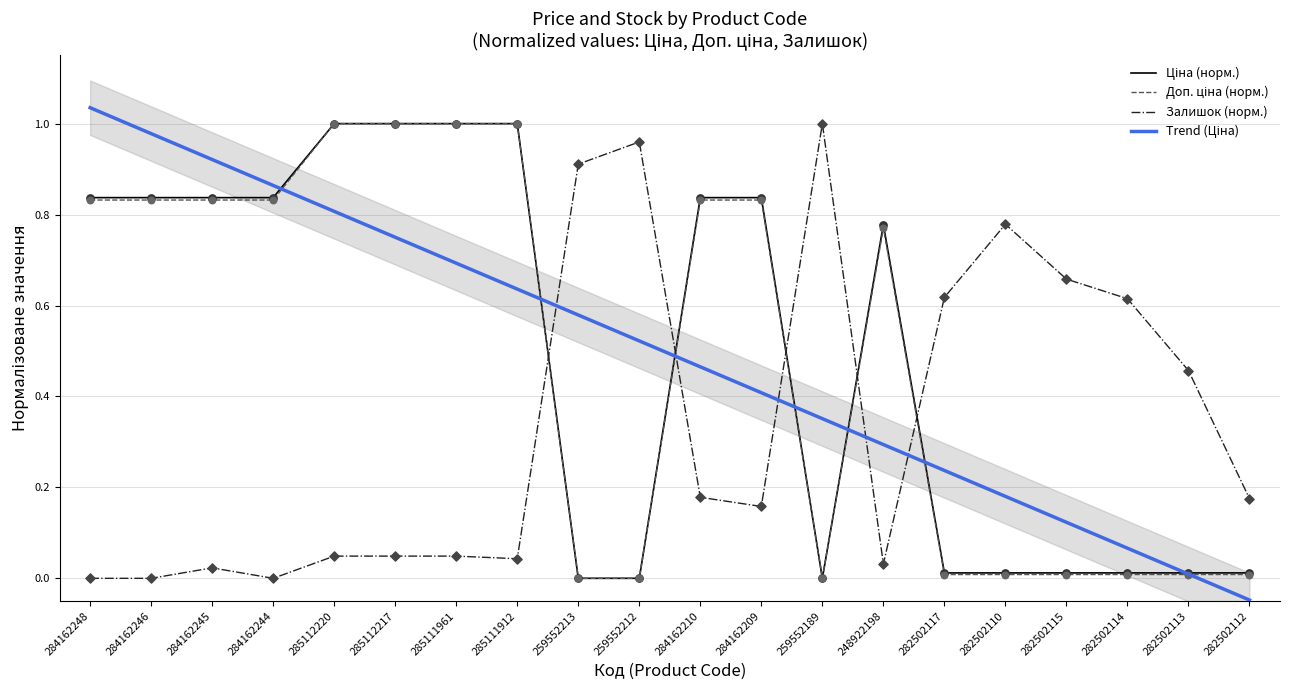

Is the value of Залишок (норм.) at 284162246 greater than the value of Trend (Ціна) at 282502117?

No